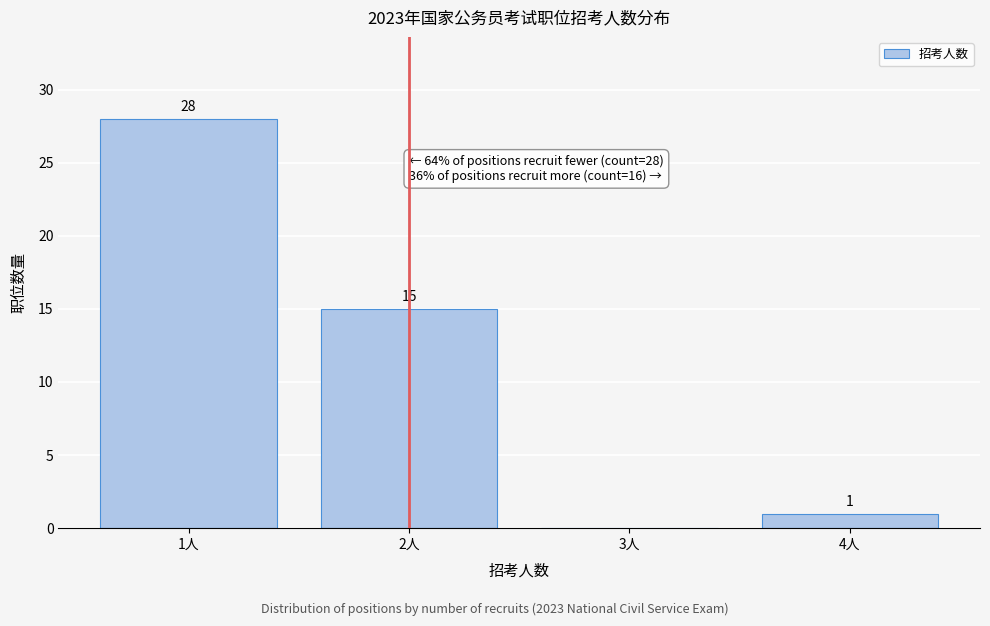

Which range on the x-axis has the tallest bar?

0.5 to 1.5